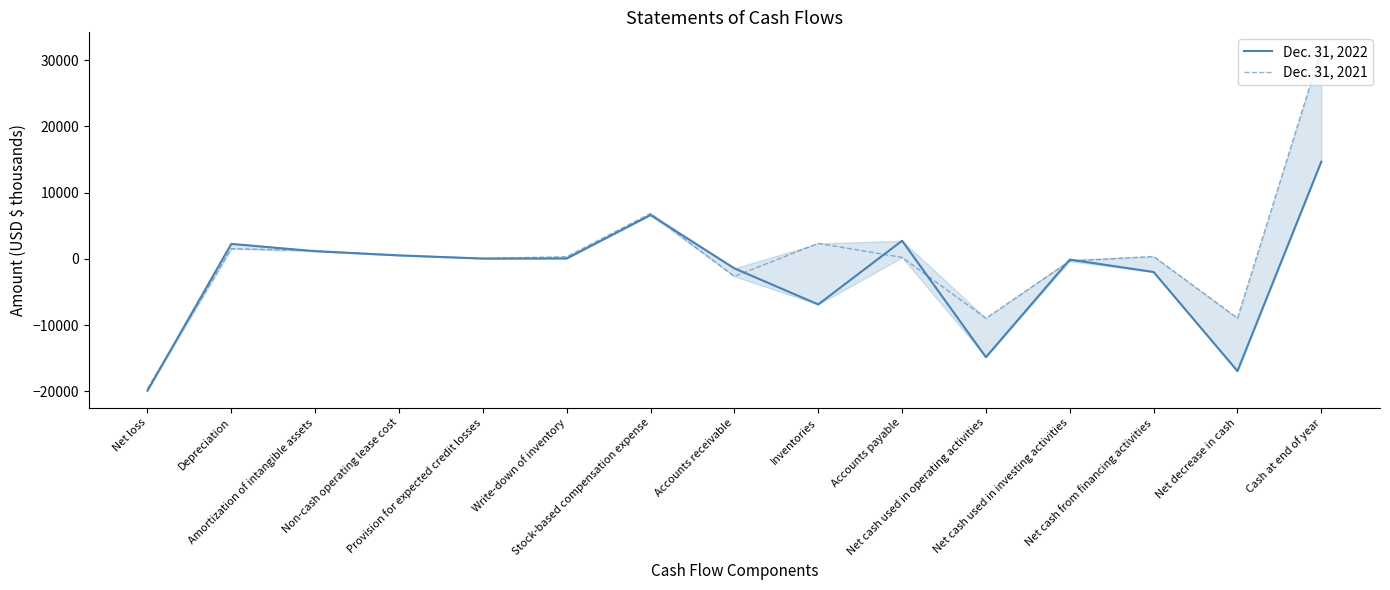

The Dec. 31, 2022 series shows -1992 at Net cash from financing activities. True or false?

True